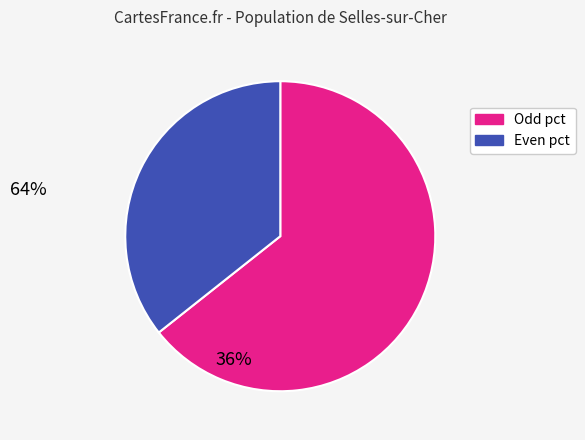

Is there any slice that represents more than half of the pie?

Yes